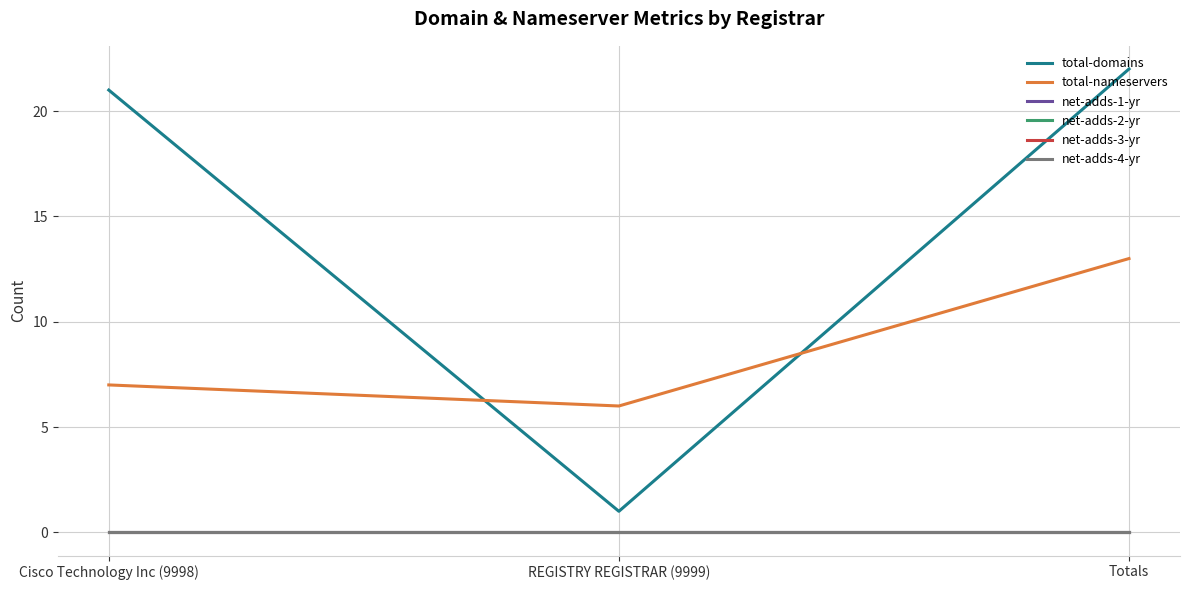

The total-domains series shows 29 at Cisco Technology Inc (9998). True or false?

False